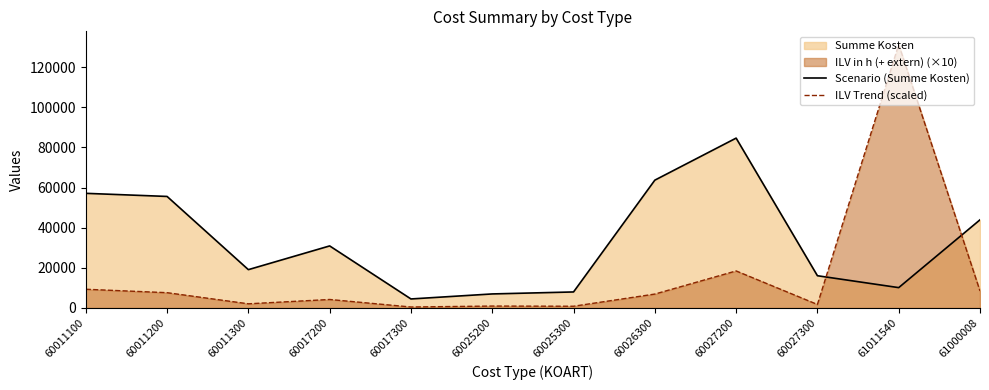

At how many categories does at least one series exceed 61958?

3